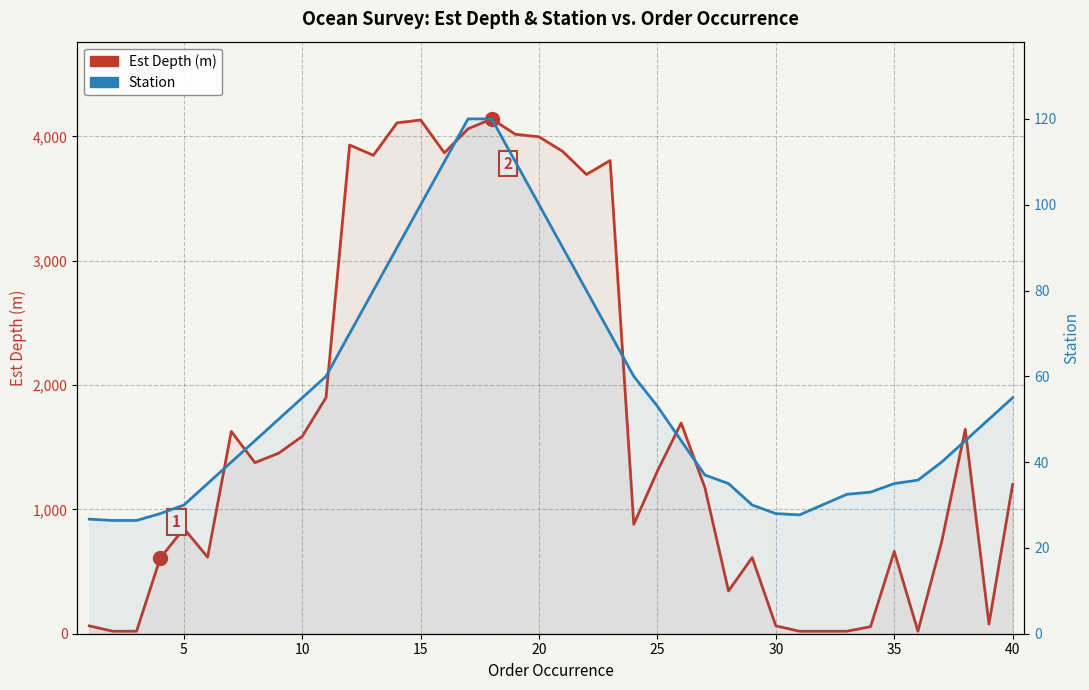

What is the difference between the highest and lowest values at 25?

1256.0